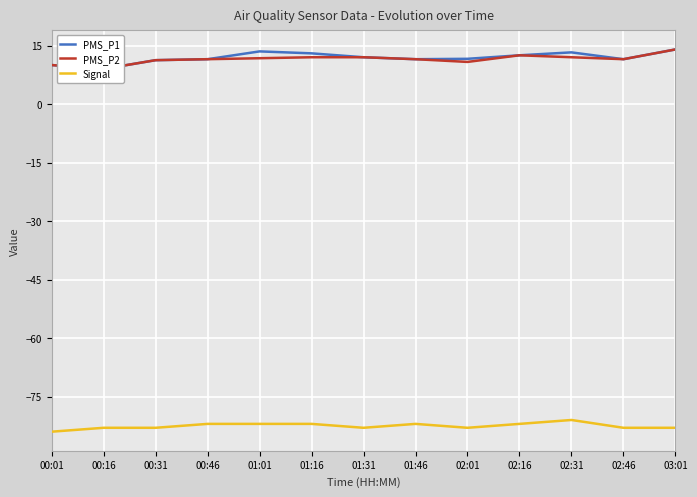

What is the sum of all PMS_P1 values?

154.6